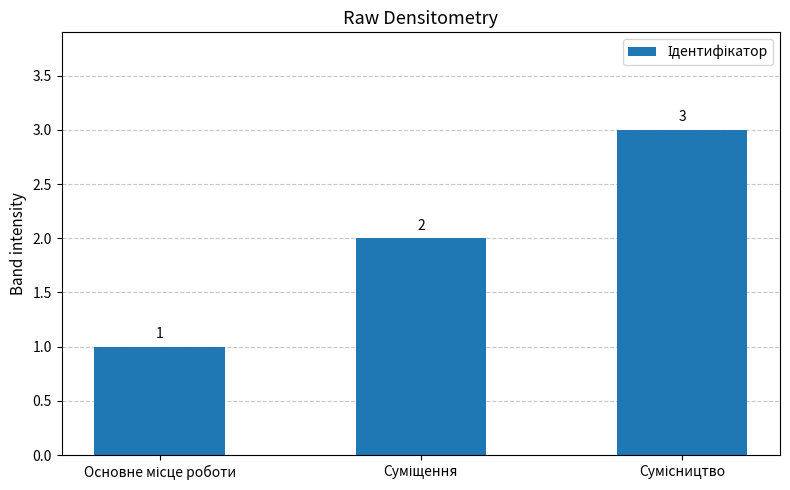

What is the value of the 2nd bar from the left?

2